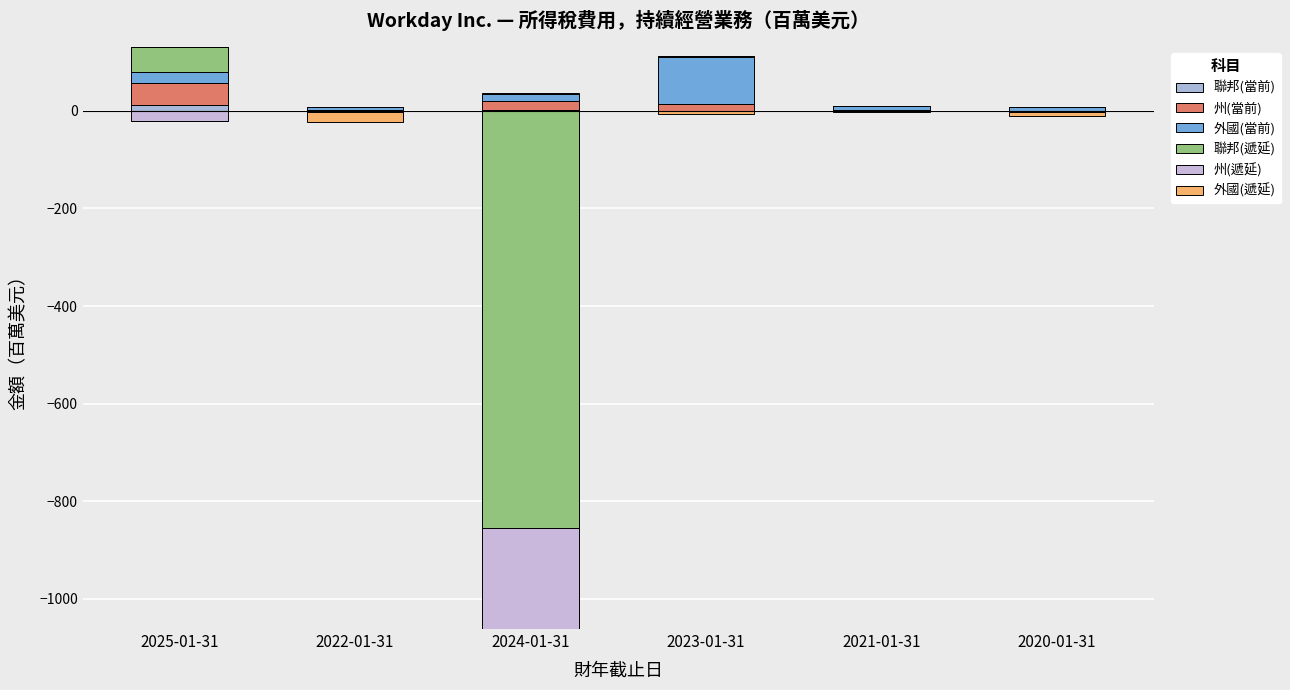

How many values in 外國(遞延) are above zero?

1